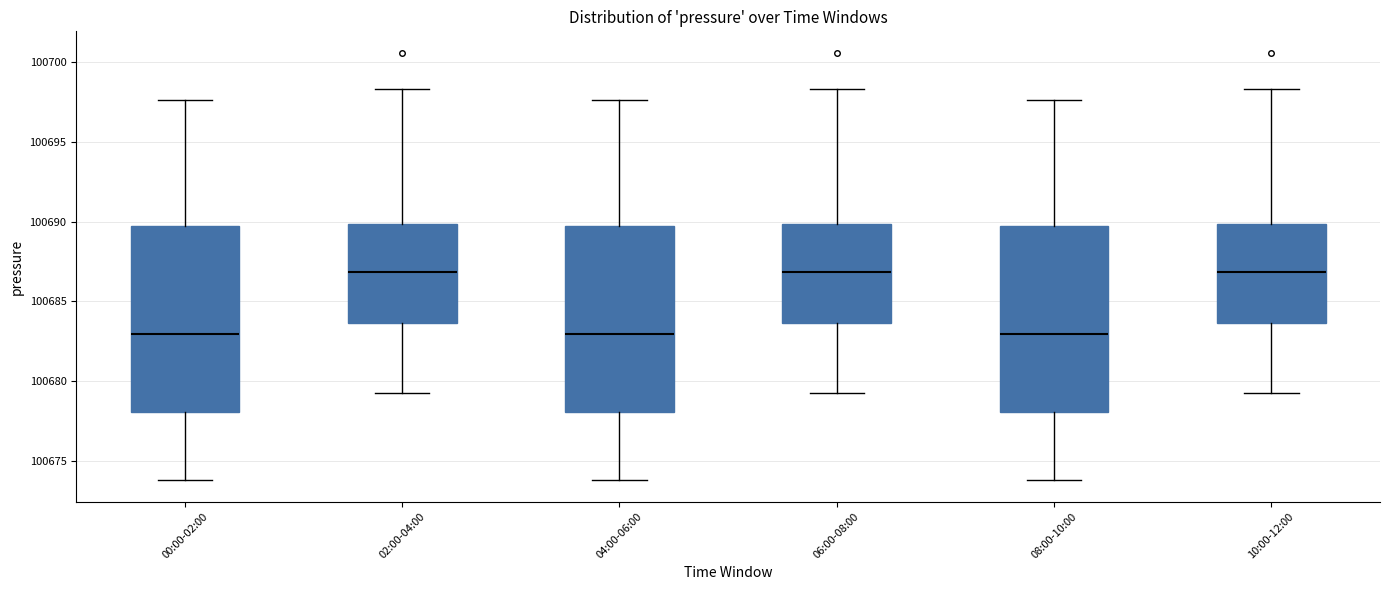

Where is the lower edge of the box for 00:00-02:00 on the y-axis? The values are not printed on the chart, so give them approximately, as read against the axis.

100678.0